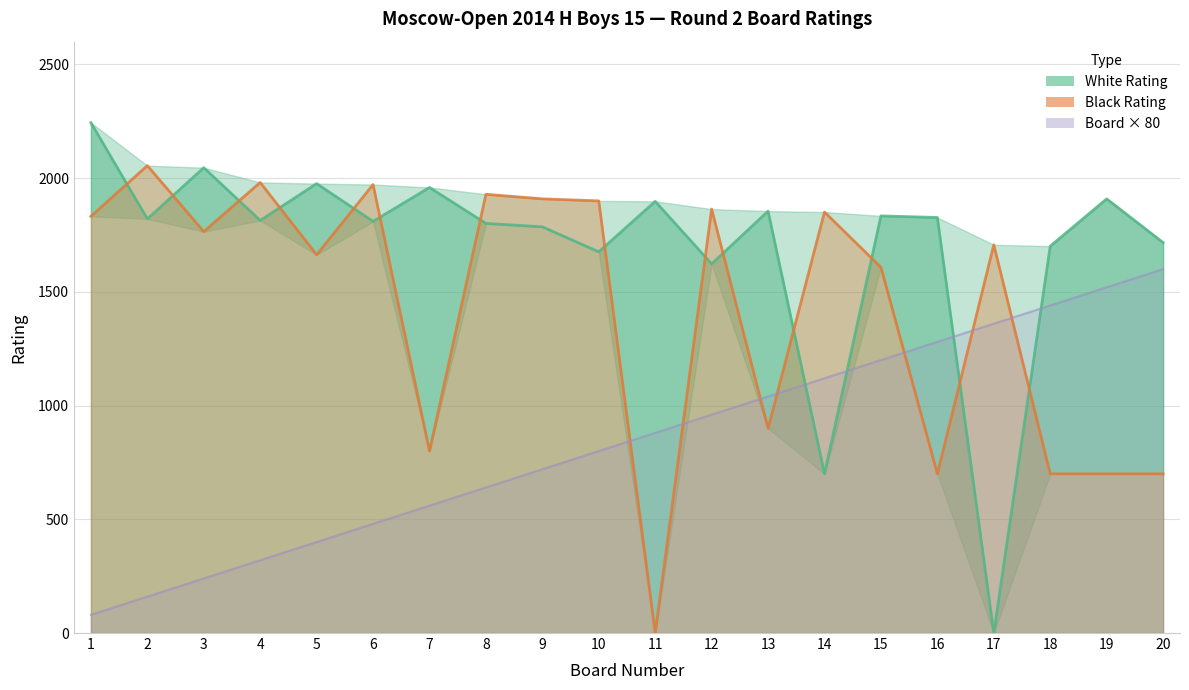

Between 5 and 8, which series saw the biggest shift?

Black Rating